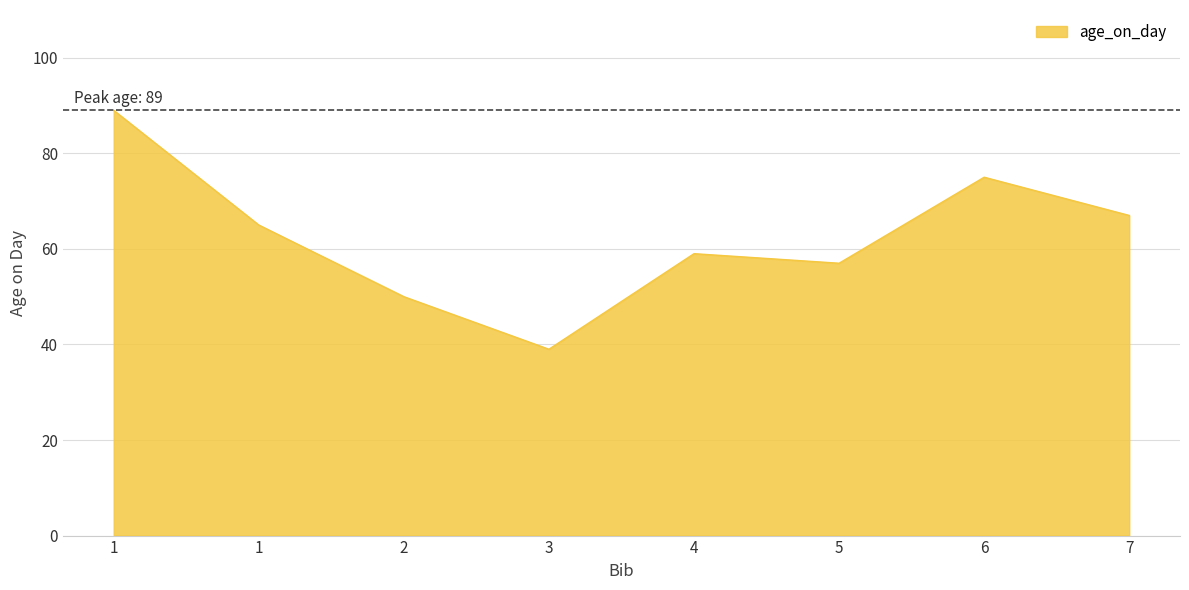

What is the ratio of the value at 1 to the value at 7?

1.3